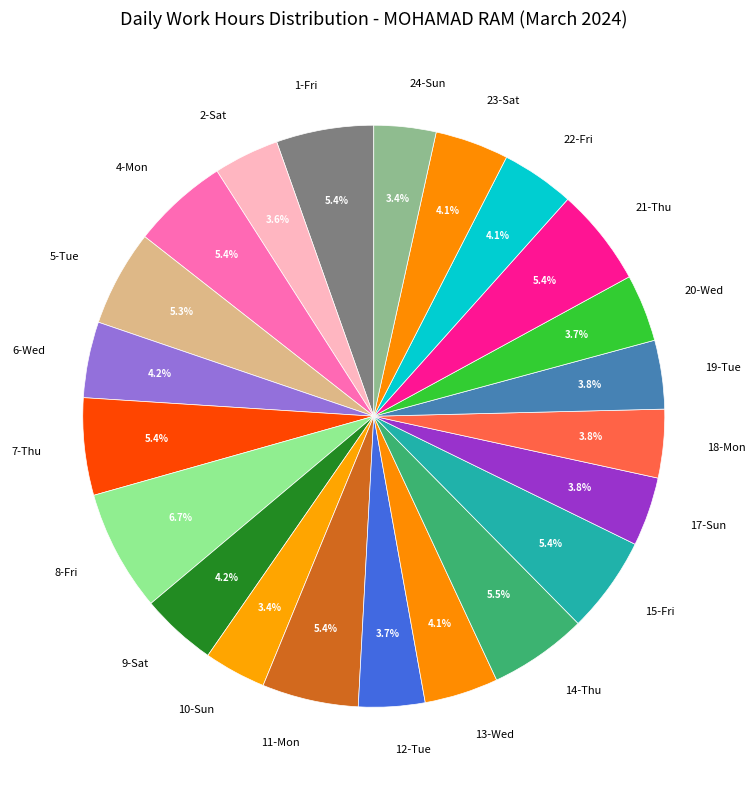

To the nearest percent, what is the difference between the largest and smallest slice percentages?

3%